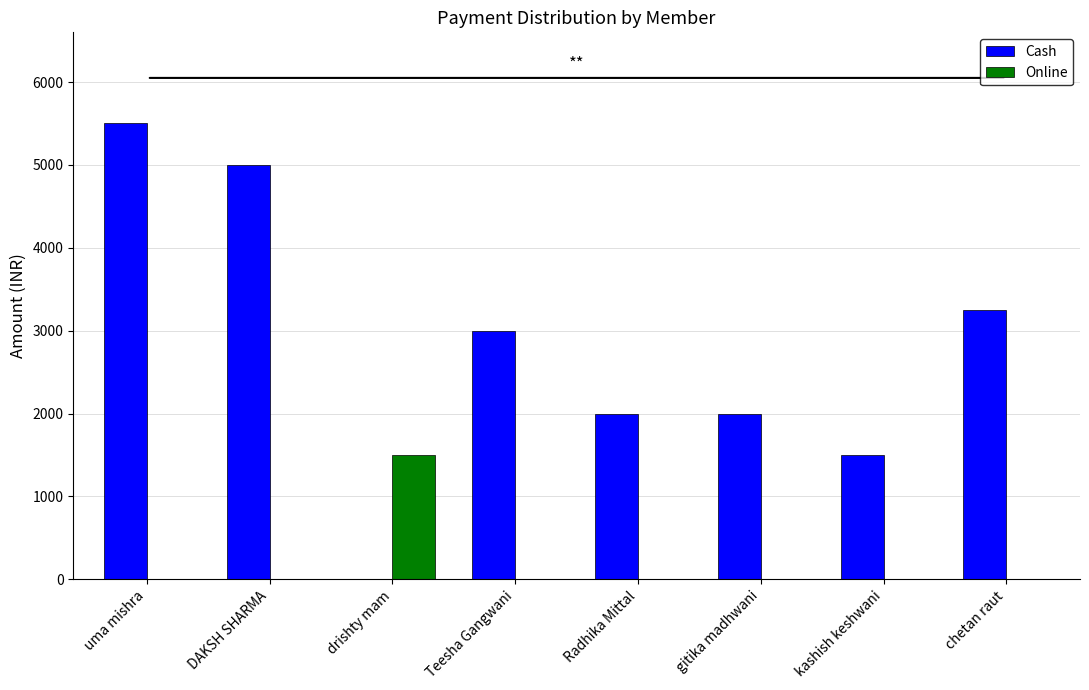

What is the spread (max minus min) of values at kashish keshwani?

1500